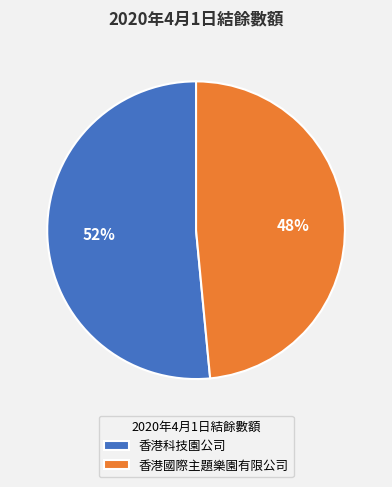

How many slices are in this pie chart?

2